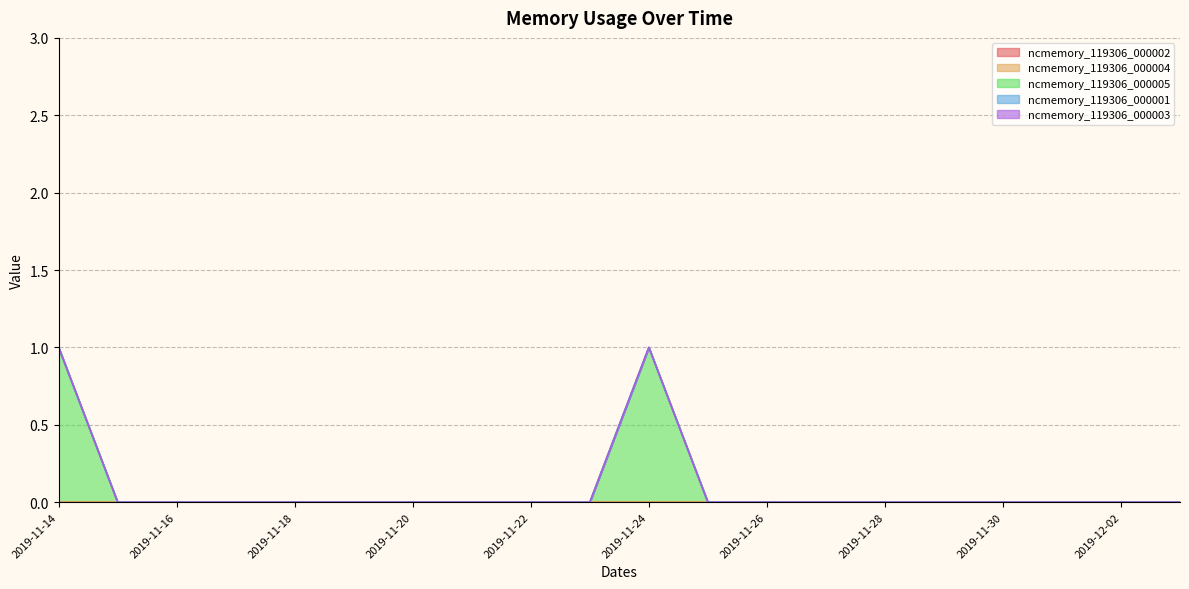

How many lines are shown in the chart?

5